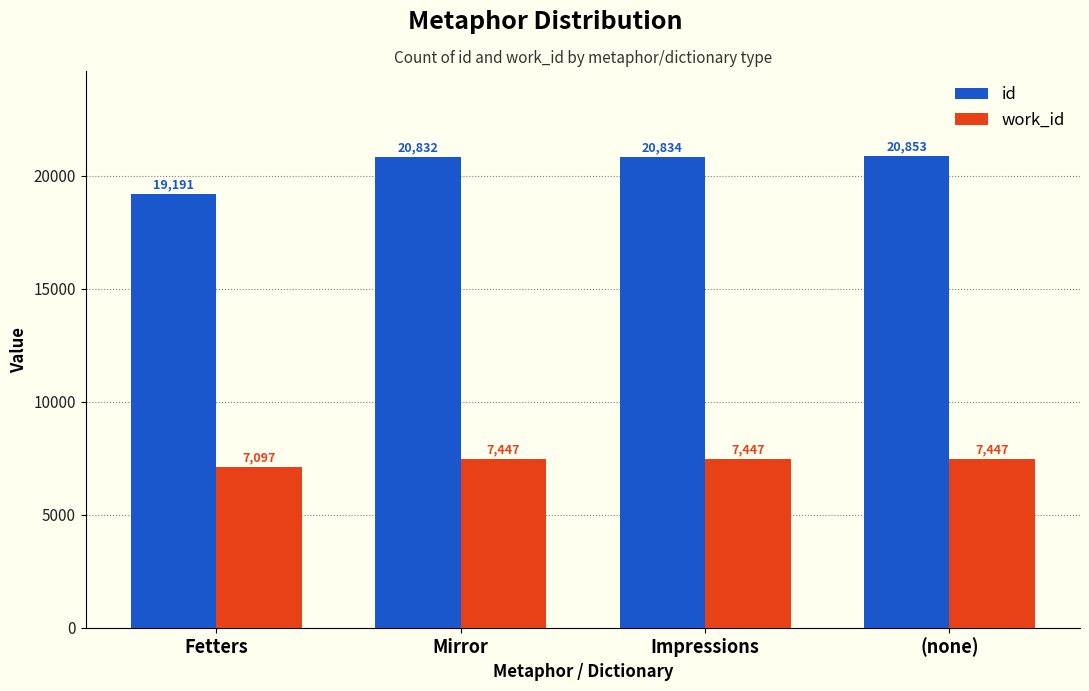

Read the id value at Fetters, to the nearest 10.

19190